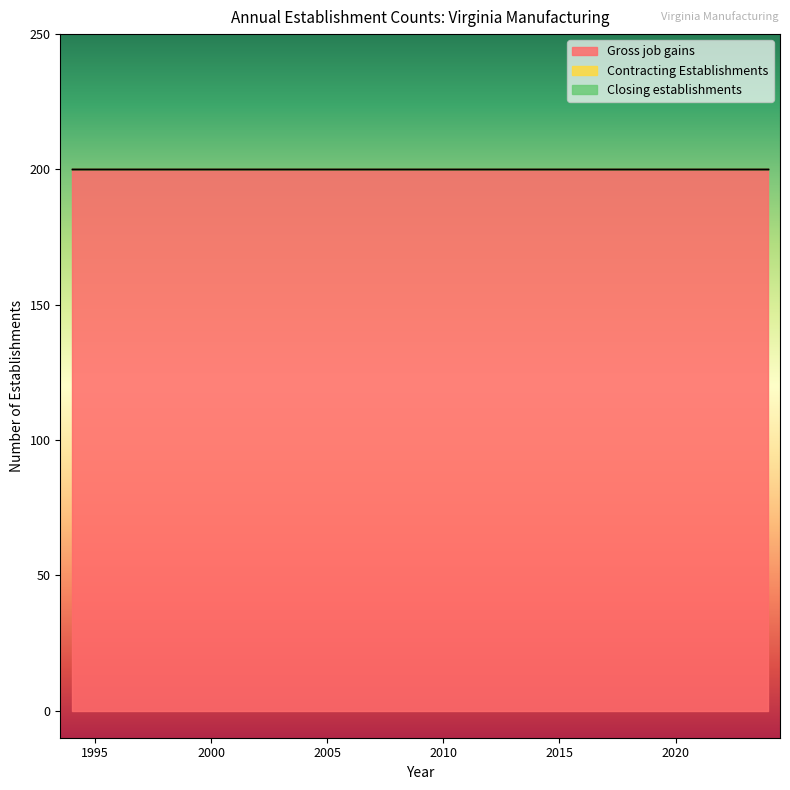

Reading left to right, extract all data points from this chart.

Gross job gains: 1994=200	1995=200	1996=200	1997=200	1998=200	1999=200	2000=200	2001=200	2002=200	2003=200	2004=200	2005=200	2006=200	2007=200	2008=200	2009=200	2010=200	2011=200	2012=200	2013=200	2014=200	2015=200	2016=200	2017=200	2018=200	2019=200	2020=200	2021=200	2022=200	2023=200	2024=200
Contracting Establishments: 1994=0	1995=0	1996=0	1997=0	1998=0	1999=0	2000=0	2001=0	2002=0	2003=0	2004=0	2005=0	2006=0	2007=0	2008=0	2009=0	2010=0	2011=0	2012=0	2013=0	2014=0	2015=0	2016=0	2017=0	2018=0	2019=0	2020=0	2021=0	2022=0	2023=0	2024=0
Closing establishments: 1994=0	1995=0	1996=0	1997=0	1998=0	1999=0	2000=0	2001=0	2002=0	2003=0	2004=0	2005=0	2006=0	2007=0	2008=0	2009=0	2010=0	2011=0	2012=0	2013=0	2014=0	2015=0	2016=0	2017=0	2018=0	2019=0	2020=0	2021=0	2022=0	2023=0	2024=0